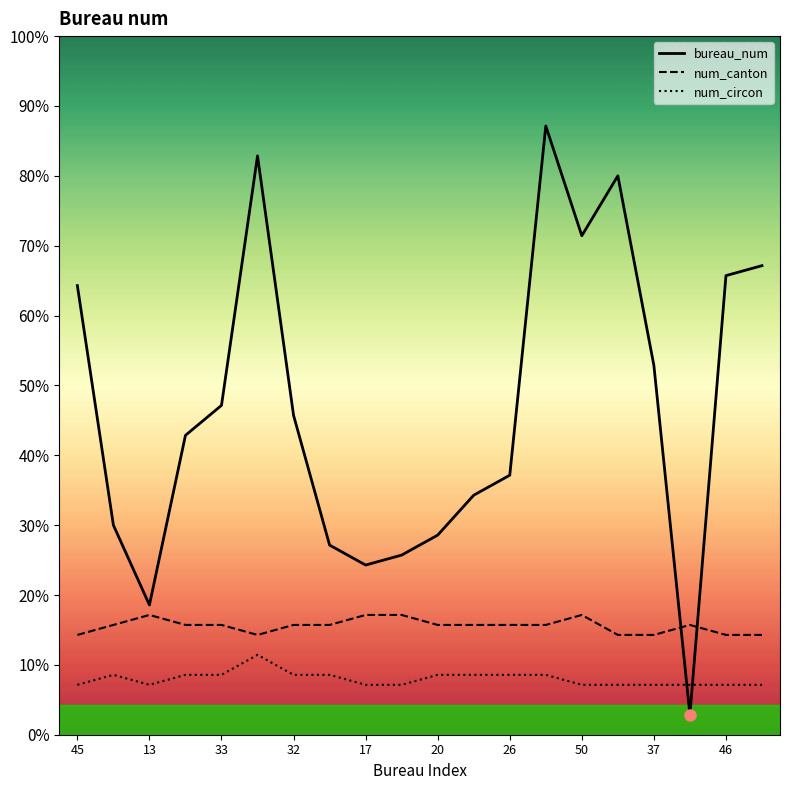

Which series has the largest range (max minus min)?

bureau_num